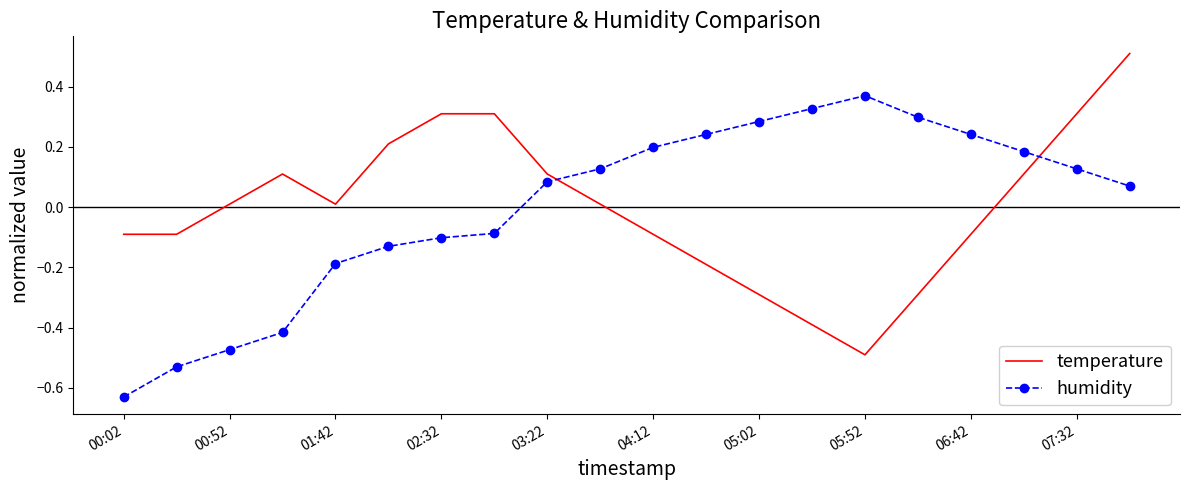

What is the greatest value displayed?

0.5